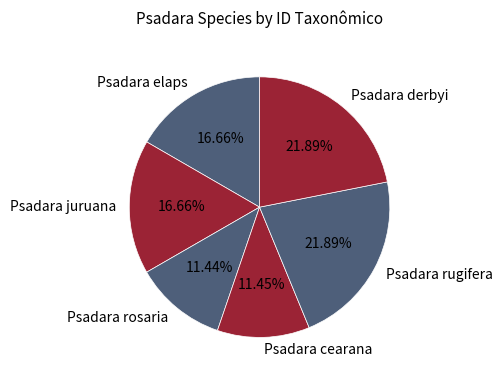

How many segments does this pie chart have?

6